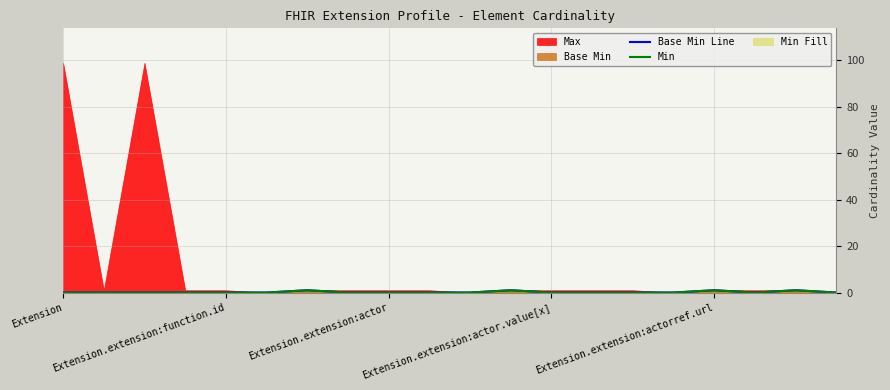

True or false: Min and Base Min Line intersect in this chart.

False